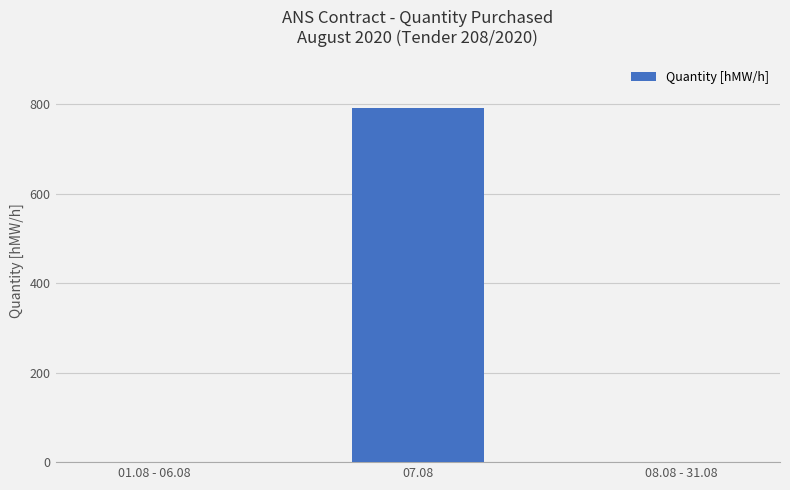

Count the values in the range 0 to 792.

3